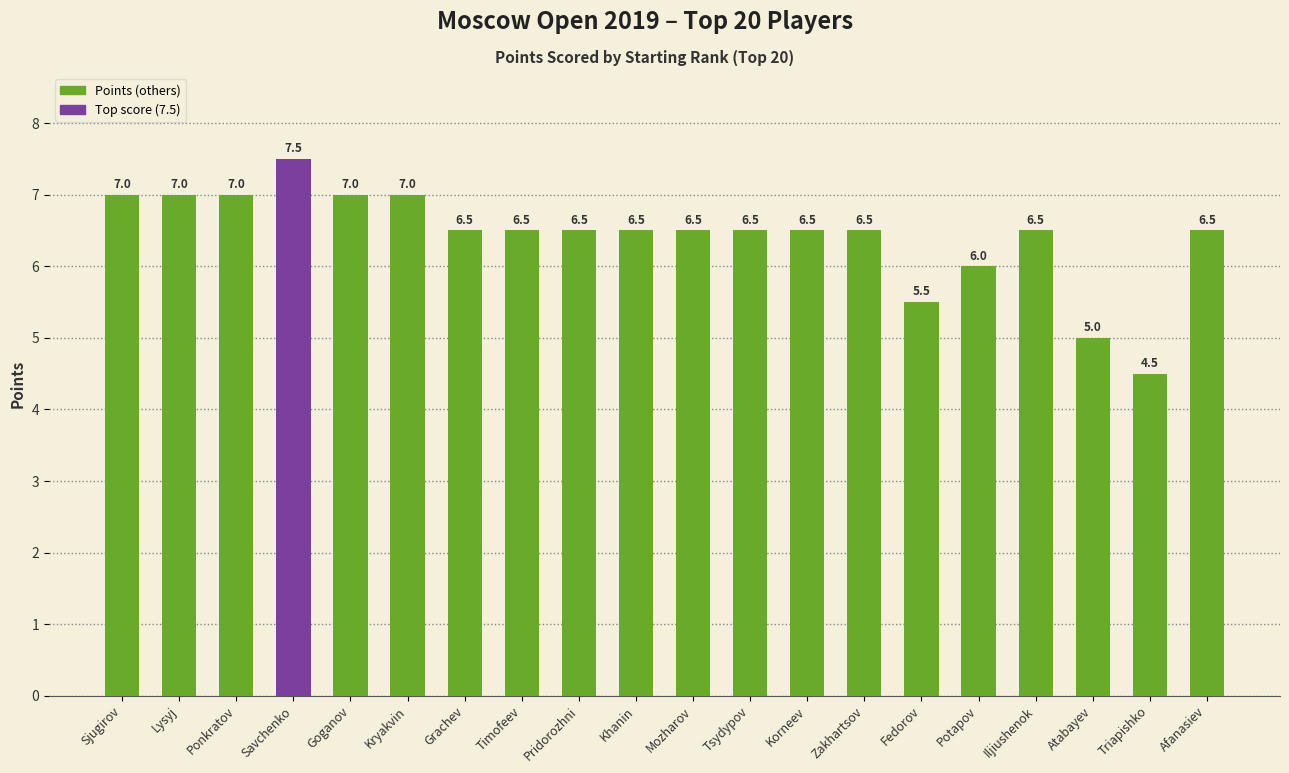

What is the difference between the values at Mozharov and Kryakvin?

0.5